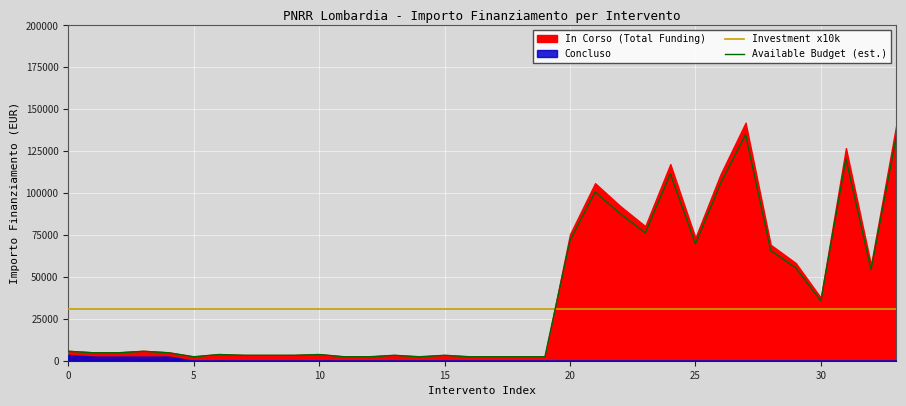

What is the sum of the Investment x10k values at 19 and 16?

62000.0